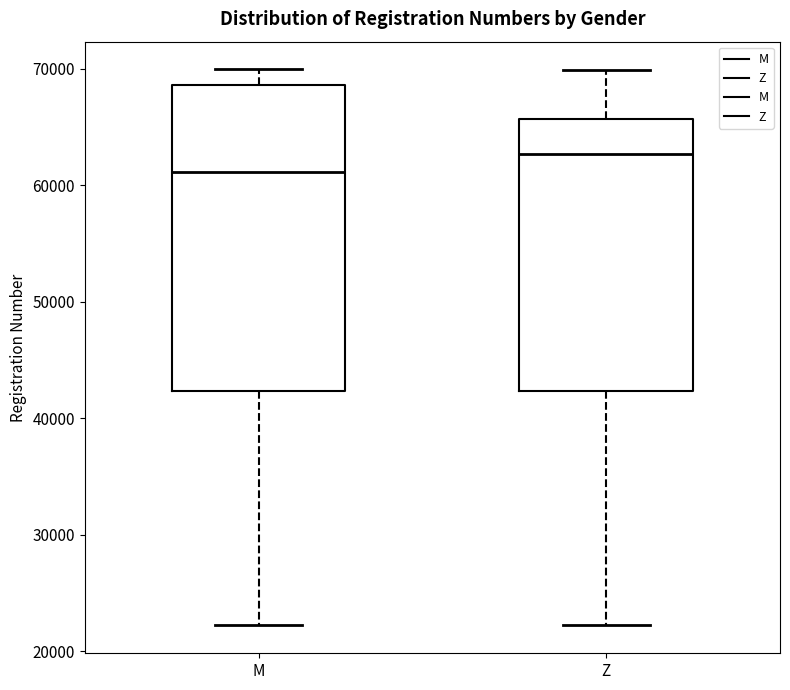

Reading left to right, transcribe this box plot: for each box, give where its median line is, the range the box spans, and where its two whiskers end, as read against the y-axis. The values are not printed on the chart, so give them approximately, as read against the axis.

M: median 61000, box 42000 to 69000, whiskers 22000 to 70000
Z: median 63000, box 42000 to 66000, whiskers 22000 to 70000